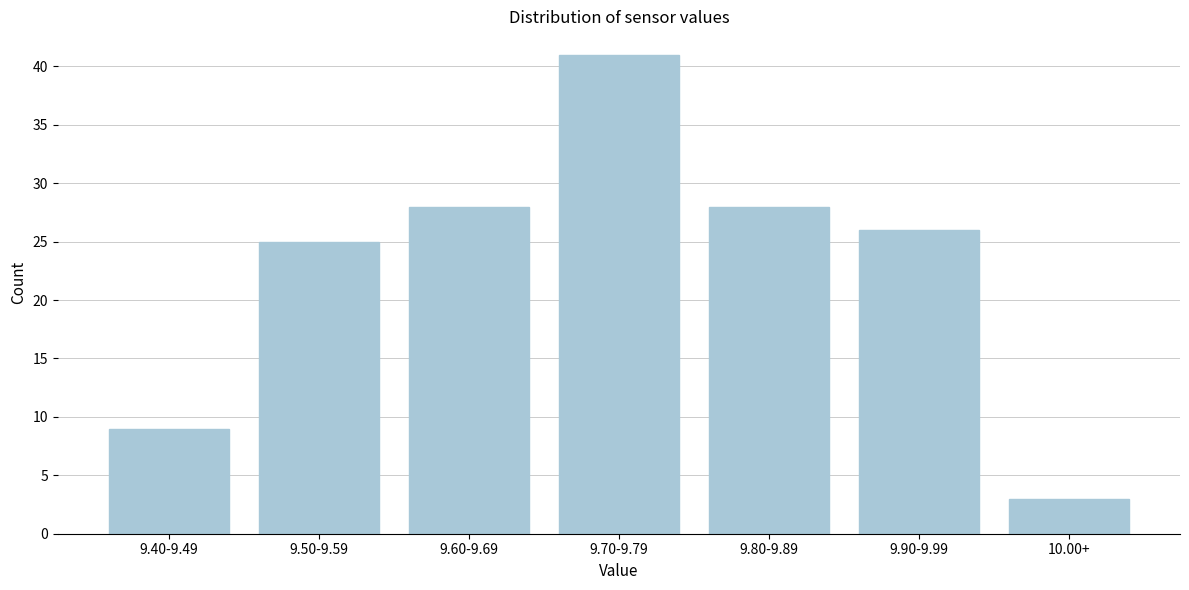

Reading right to left, list all the values displayed in this chart.

3	26	28	41	28	25	9